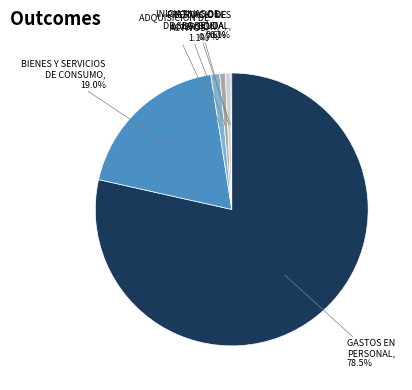

Is there a majority slice in this chart?

Yes